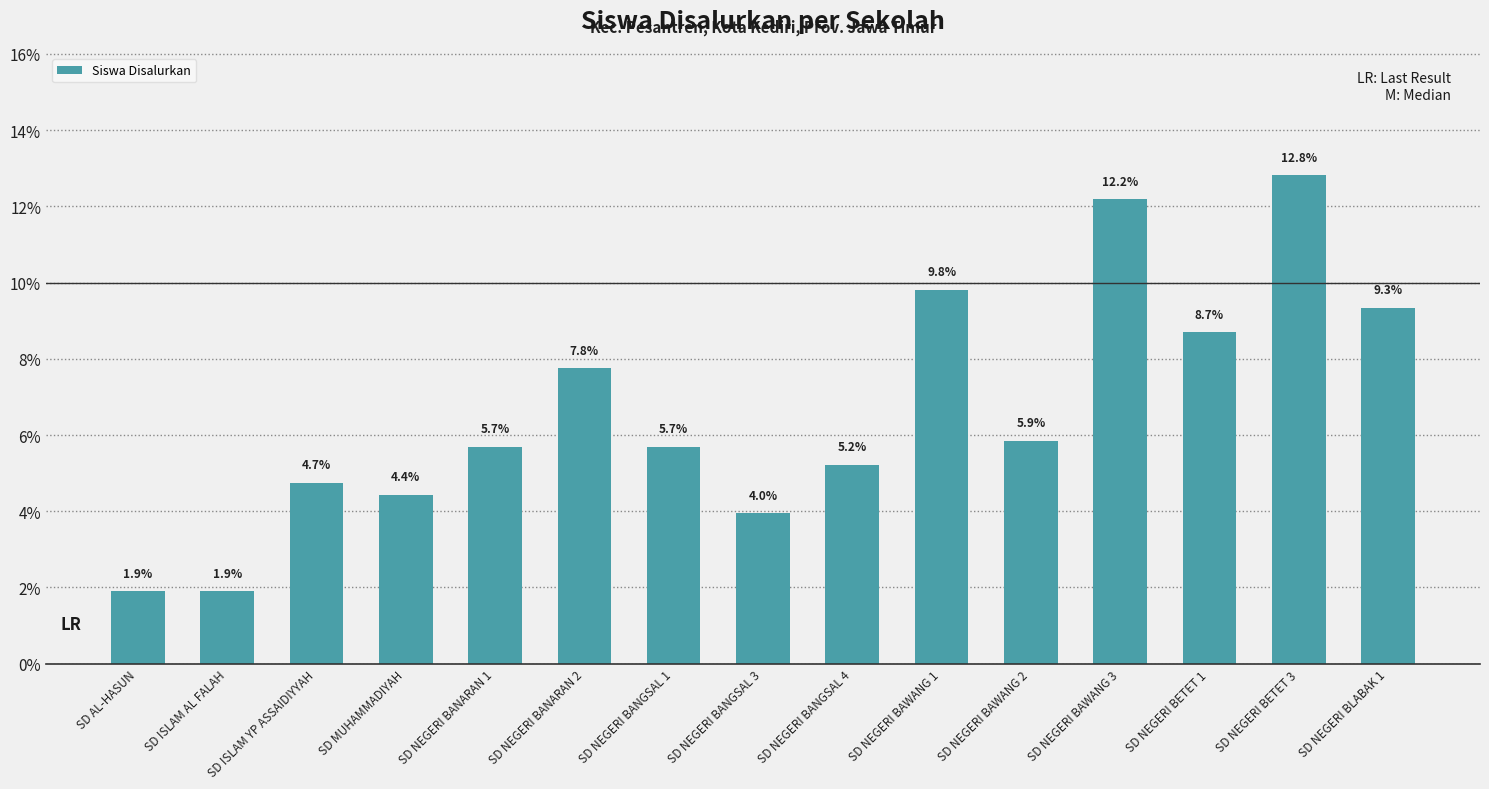

What is the value of the 8th bar from the left?

4.0